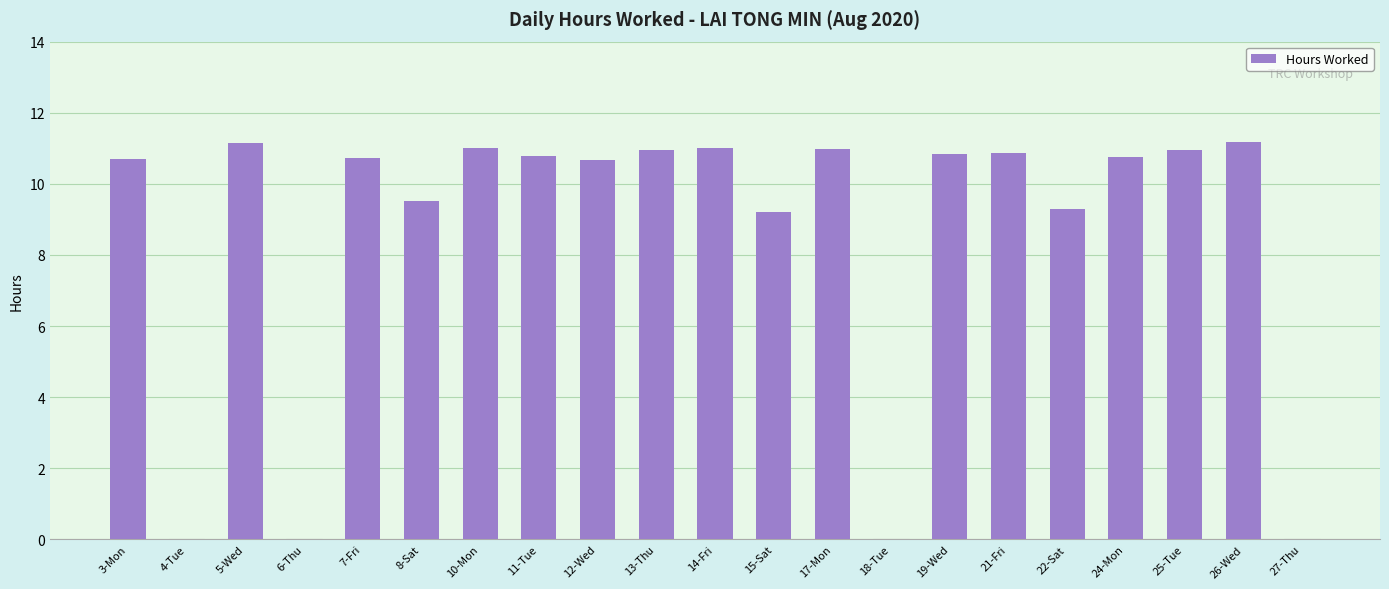

The chart shows a value of 7.6 at 14-Fri. True or false?

False